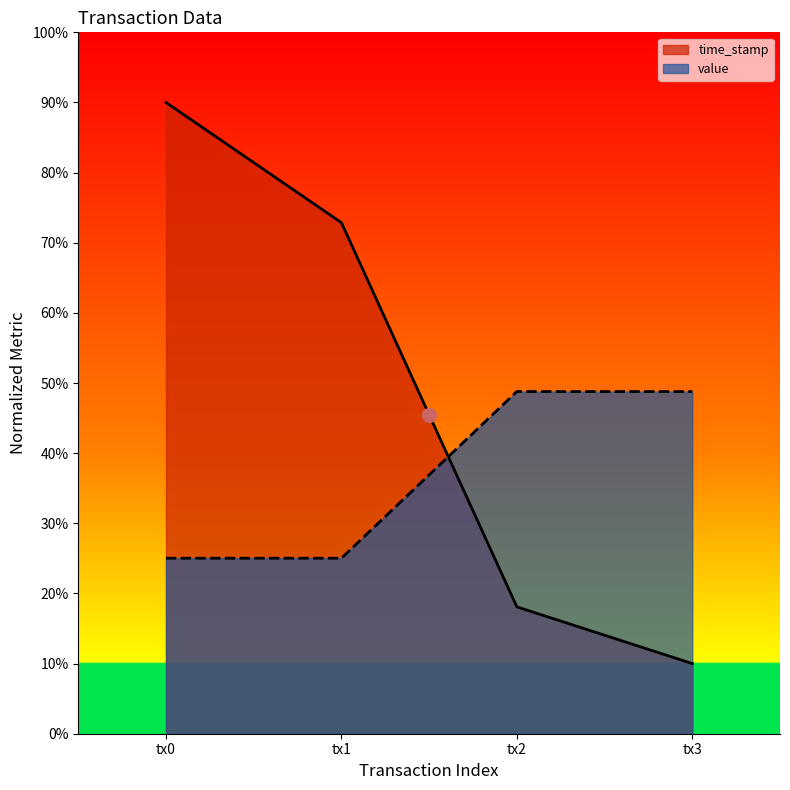

Does the chart have visible grid lines?

No